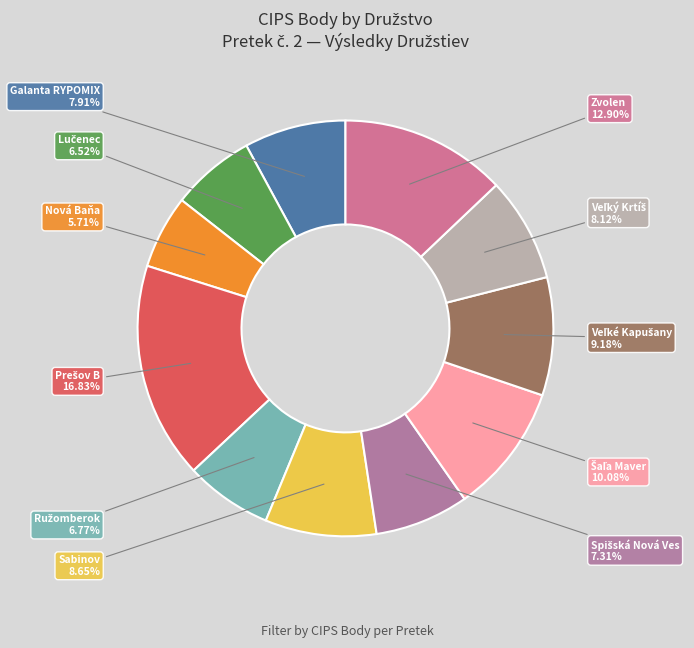

Is there a majority slice in this chart?

No